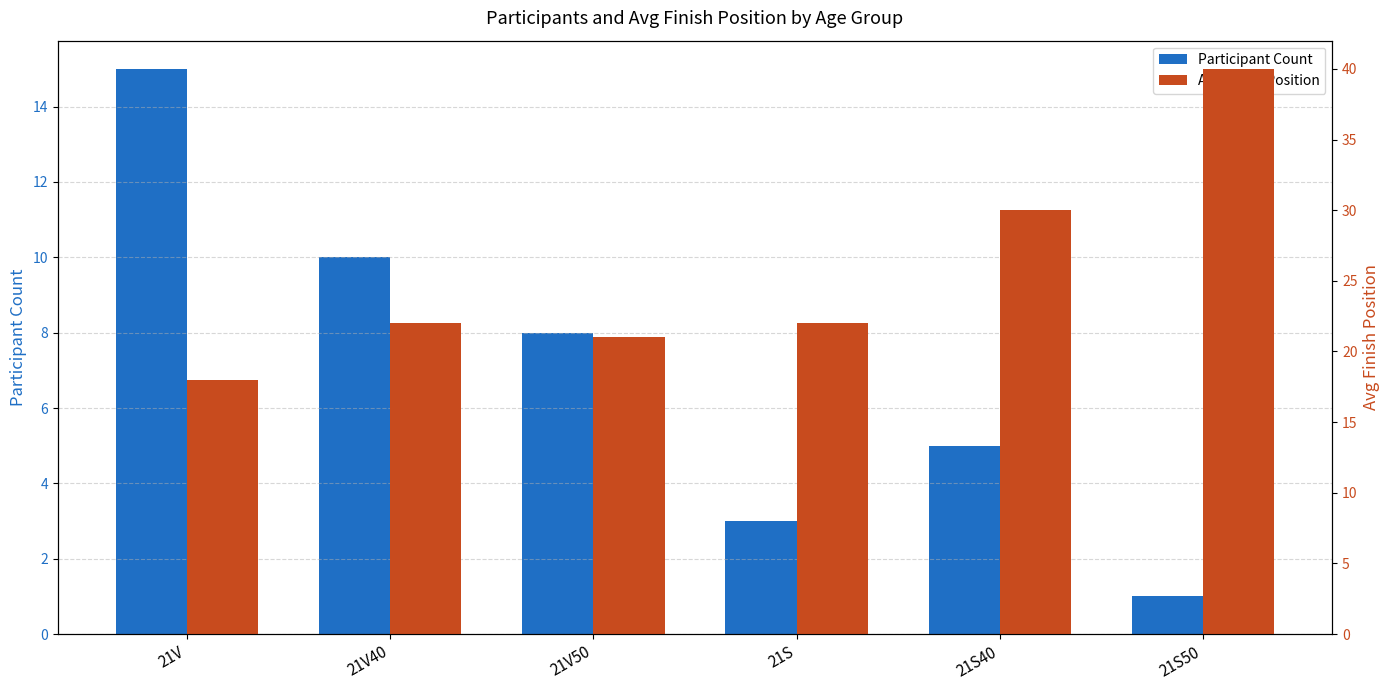

The Participant Count series shows 4 at 21V. True or false?

False